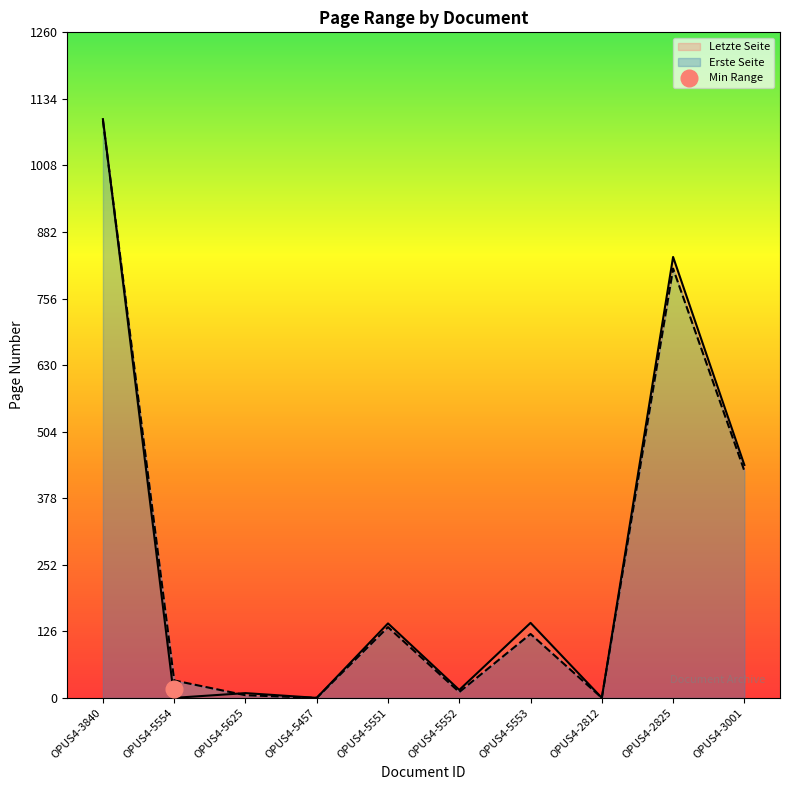

What position from the right is OPUS4-3001?

1